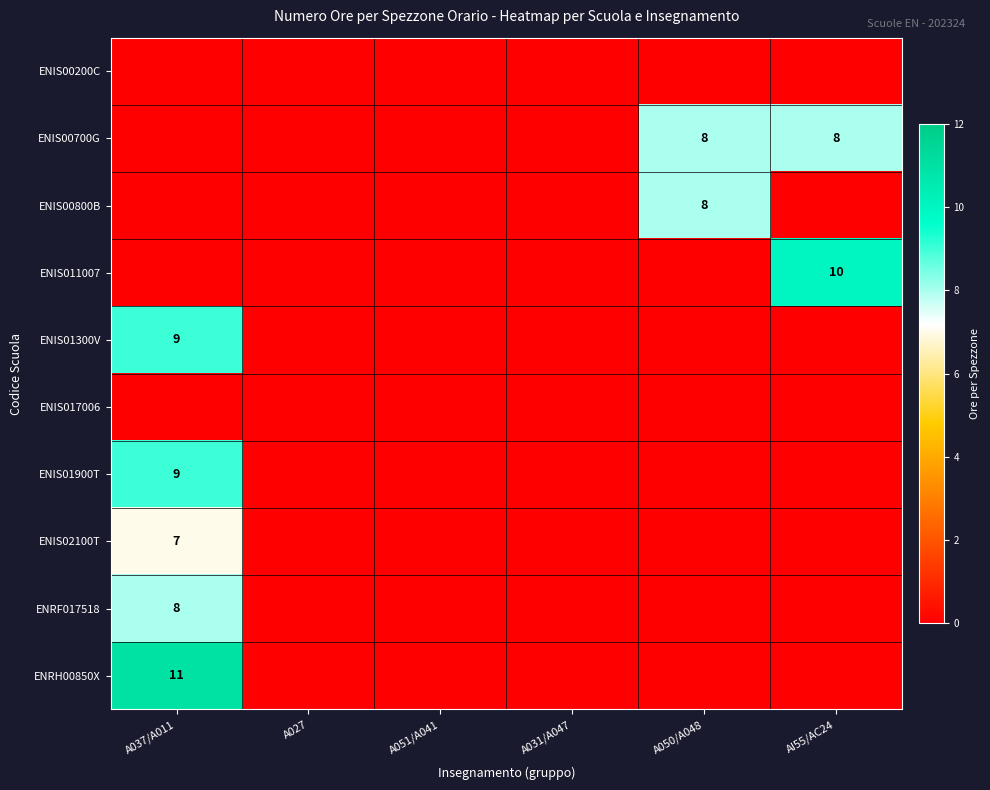

The ENIS00700G series shows 8 at AI55/AC24. True or false?

True